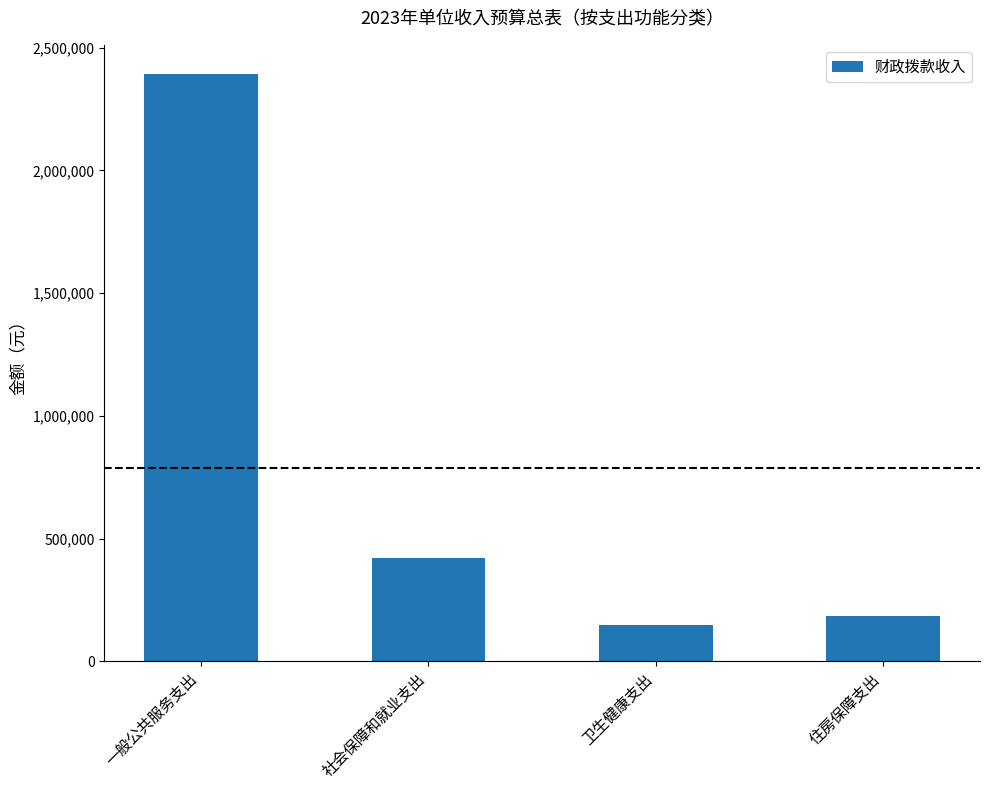

Where is the data nearest to the value 1269250?

社会保障和就业支出